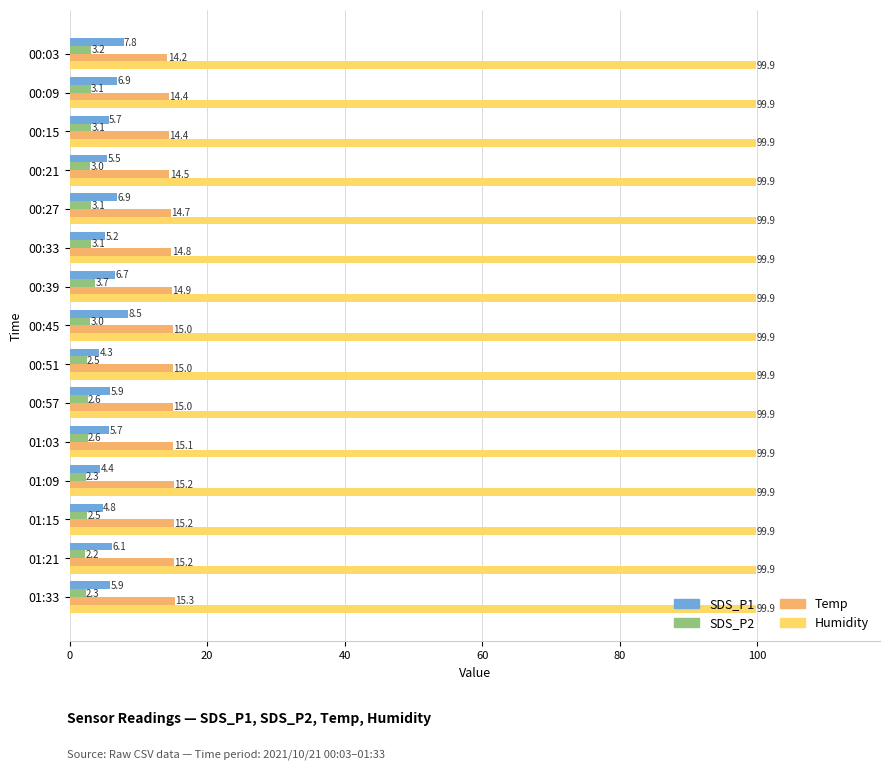

How many categories are shown in the chart?

15